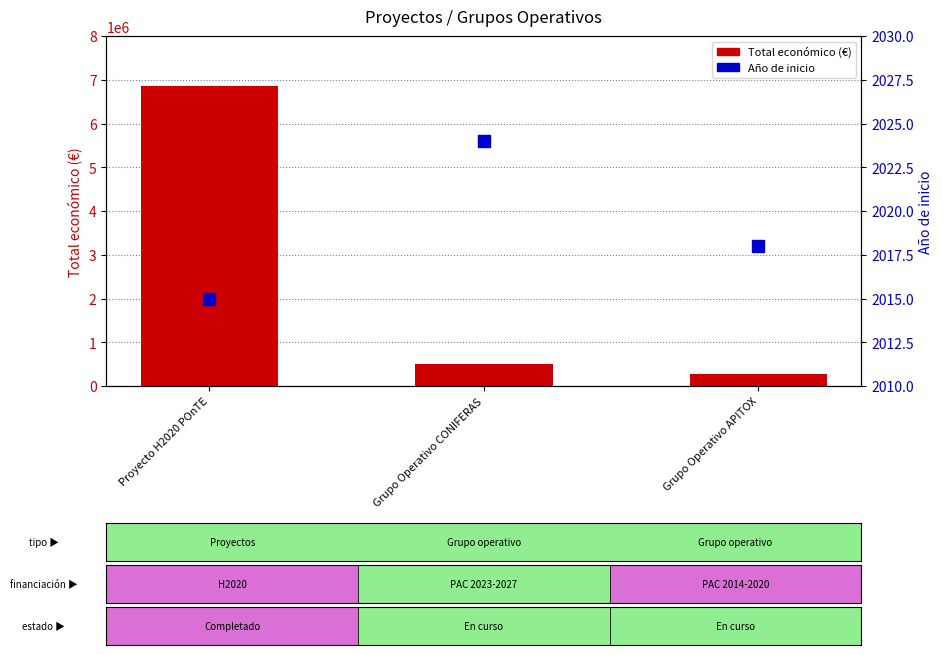

What are all the series names shown in the legend?

Total económico (€), Año de inicio